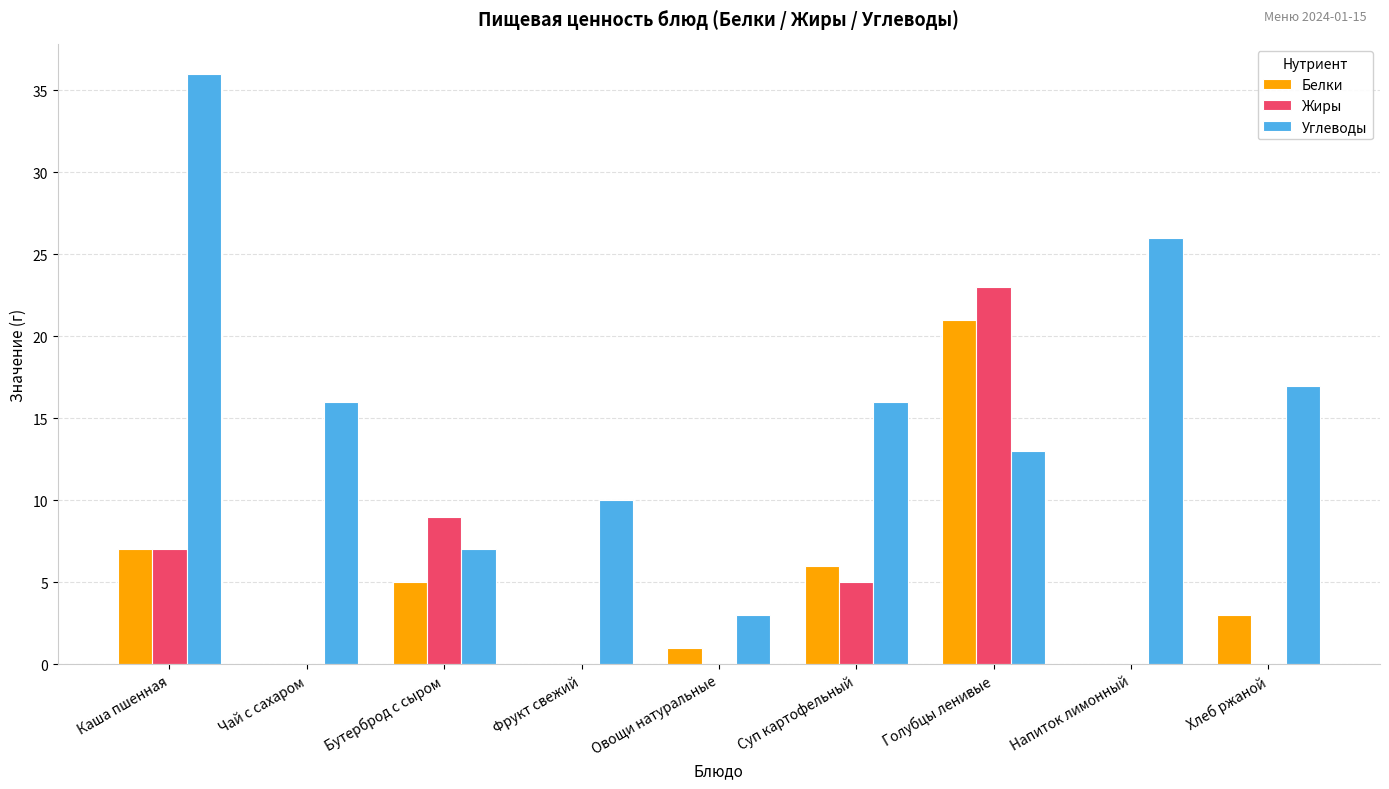

Which category has the highest value across all series?

Каша пшенная